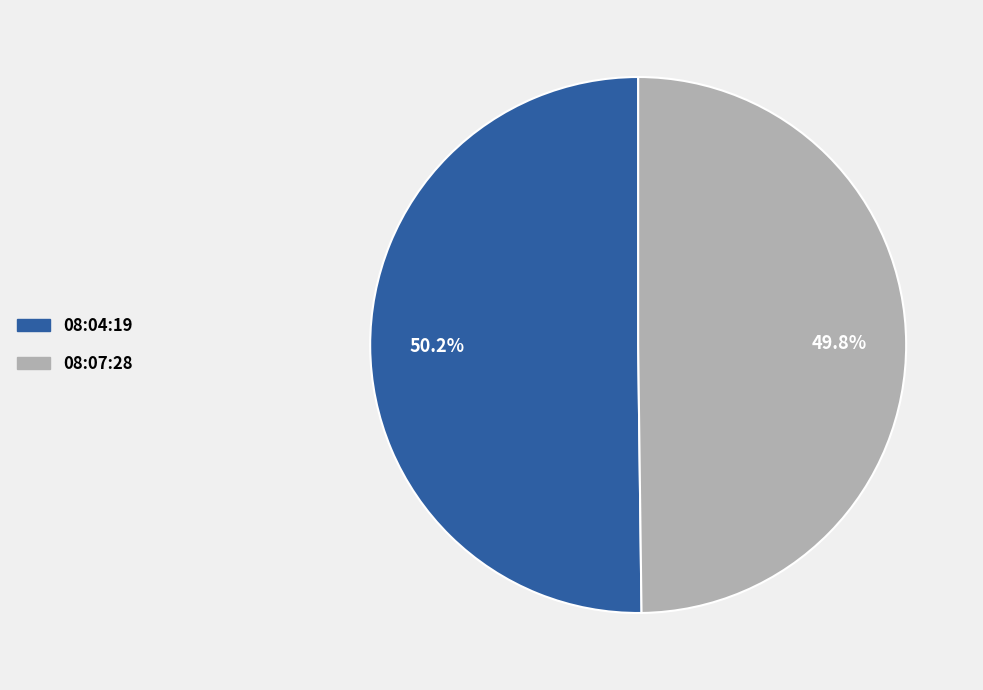

How many segments does this pie chart have?

2